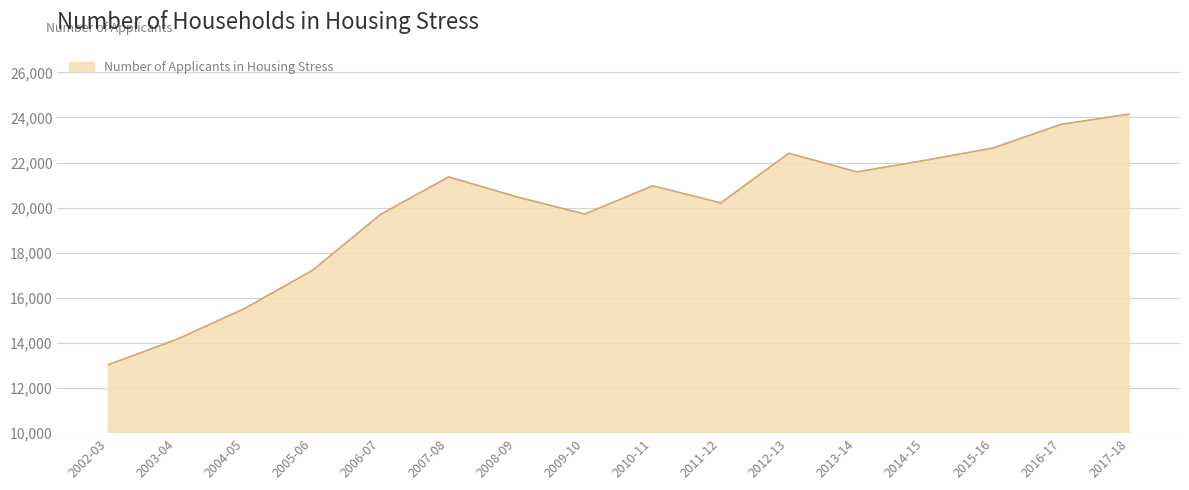

What is the difference between the maximum and minimum values?

11106